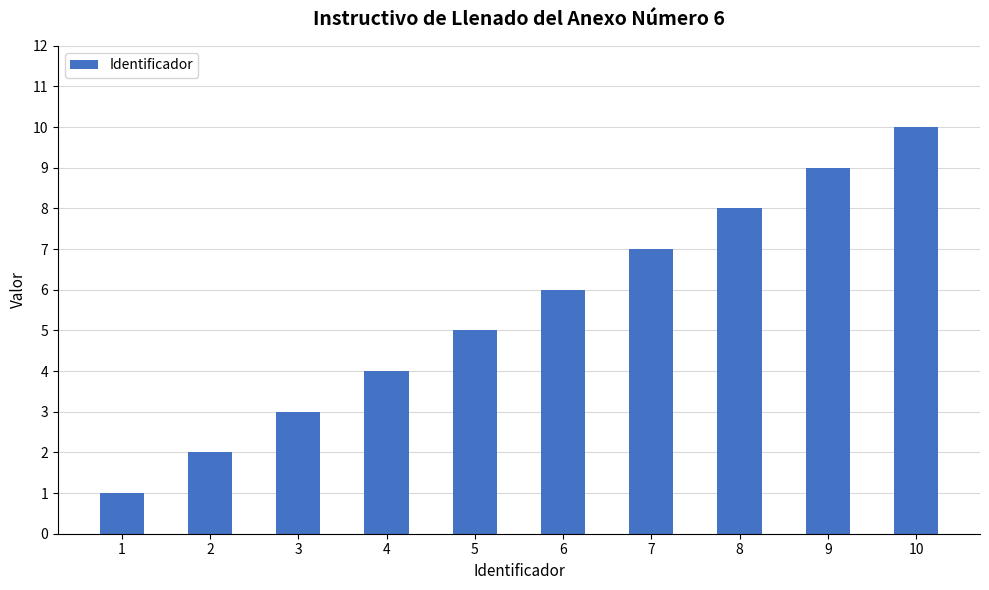

What is the approximate value at 2?

2